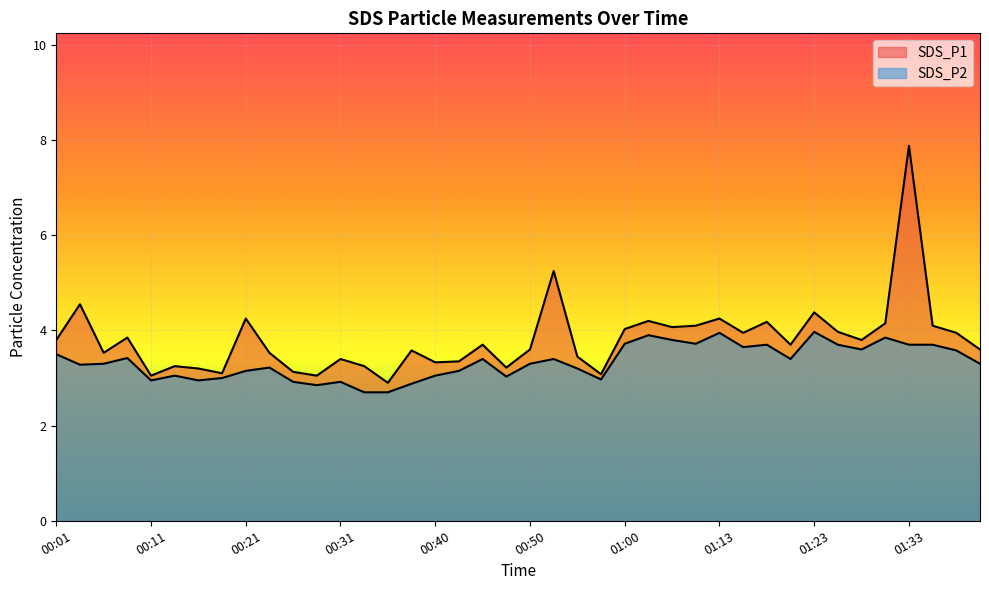

True or false: SDS_P2 and SDS_P1 cross at least once.

False